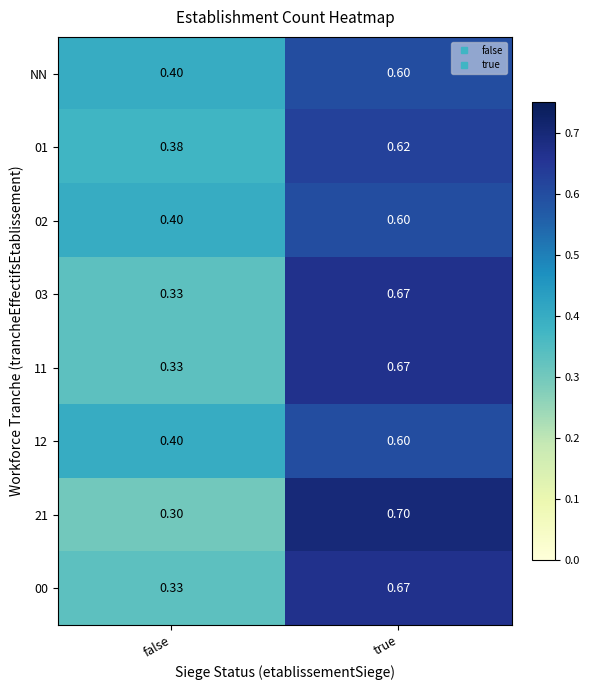

Which label corresponds to the largest value in the chart?

true